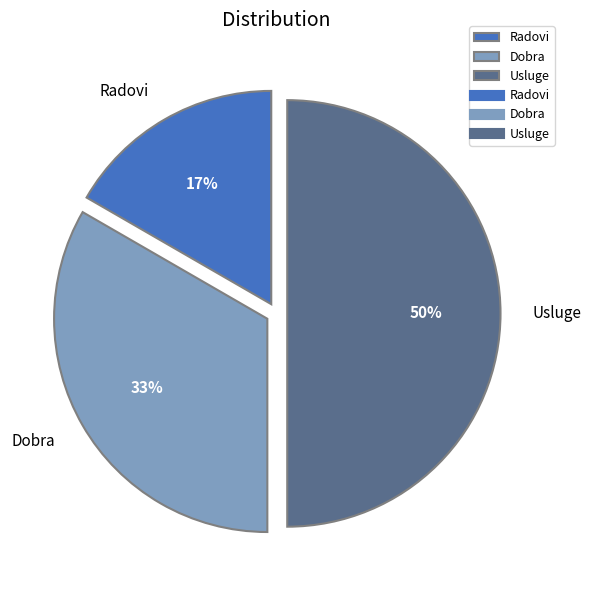

Rank the categories by value from lowest to highest.

Radovi, Dobra, Usluge